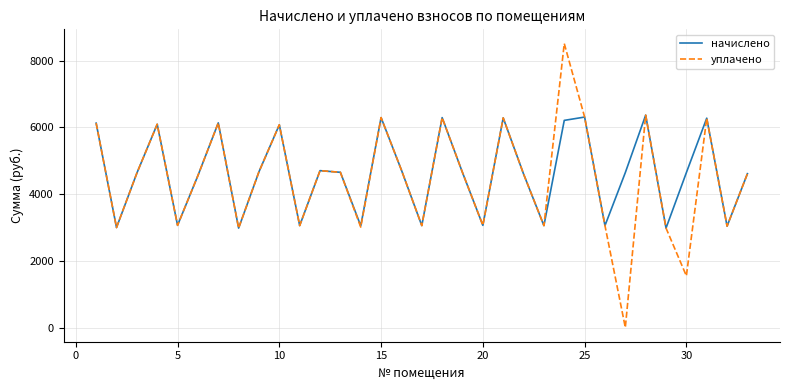

Which series has the largest range (max minus min)?

уплачено